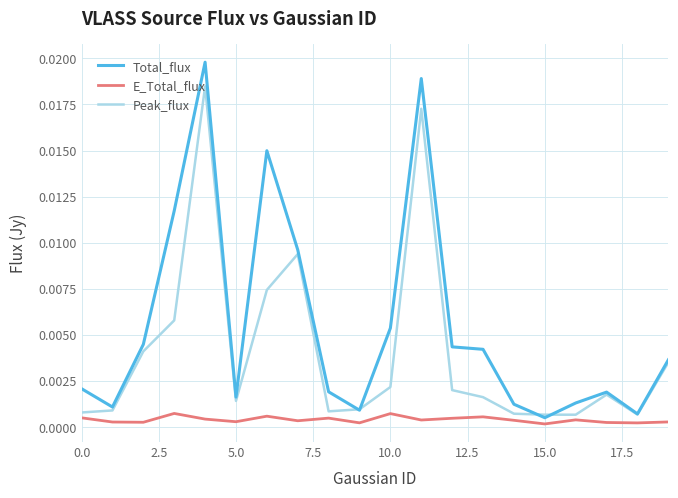

Which series has the largest range (max minus min)?

Total_flux